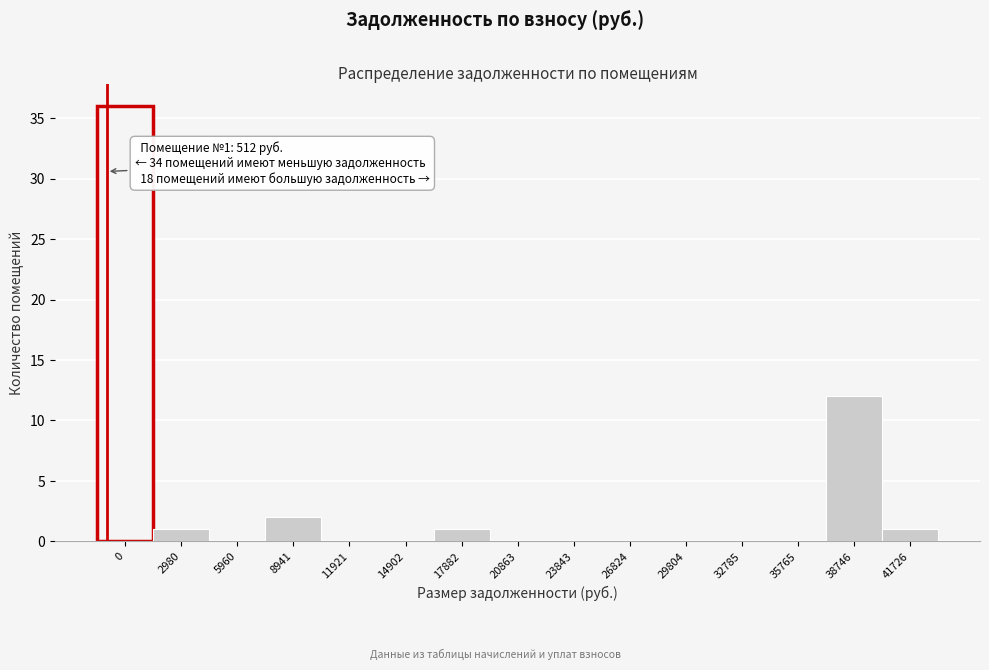

Reading left to right, what are all the values shown in this chart?

0=36	2980=1	5960=0	8941=2	11921=0	14902=0	17882=1	20863=0	23843=0	26824=0	29804=0	32785=0	35765=0	38746=12	41726=1